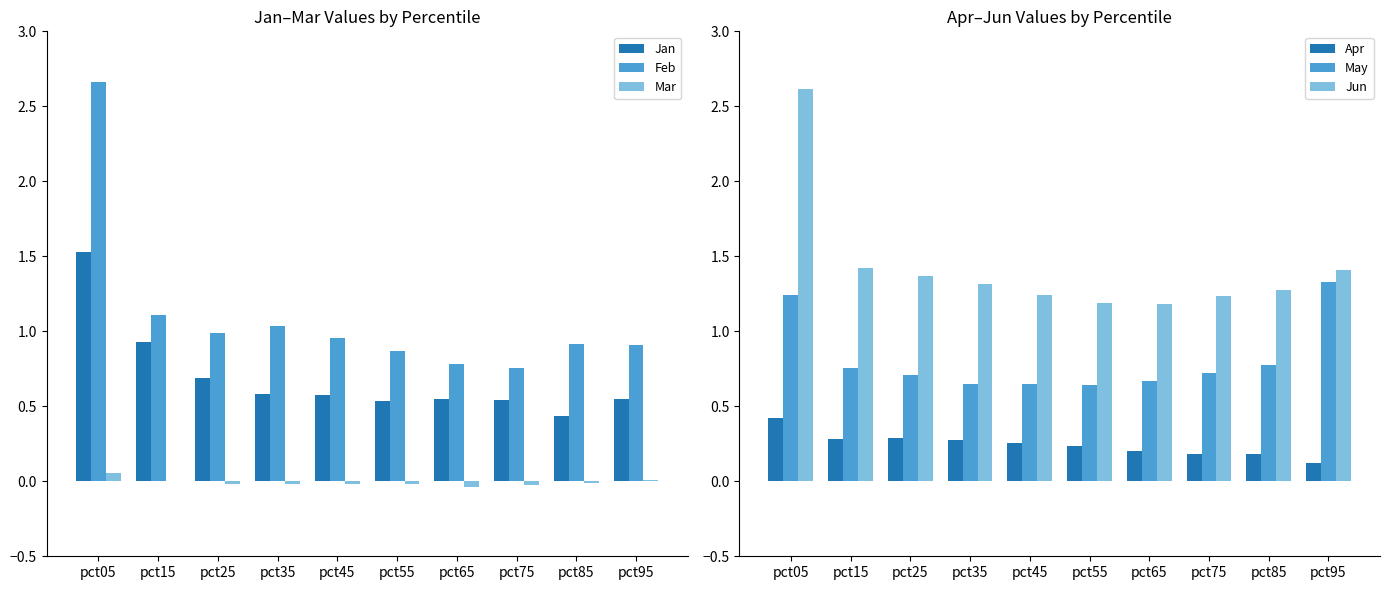

Does the chart contain any negative values?

Yes